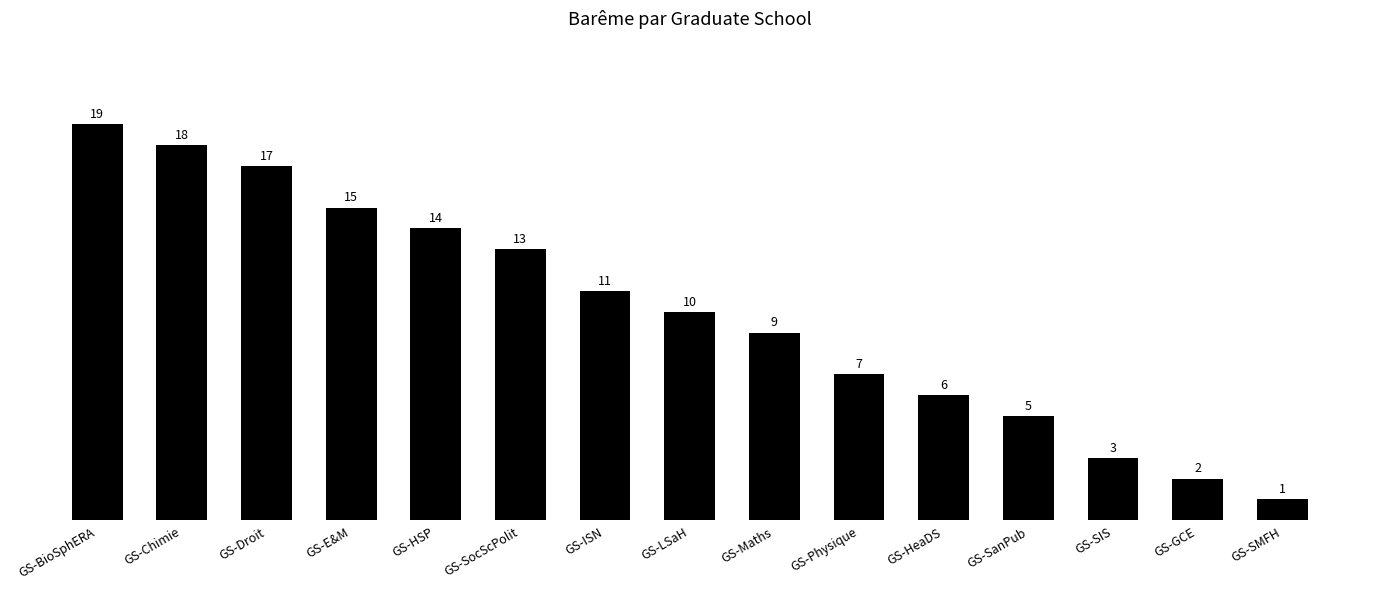

What value does the data have at GS-SocScPolit?

13